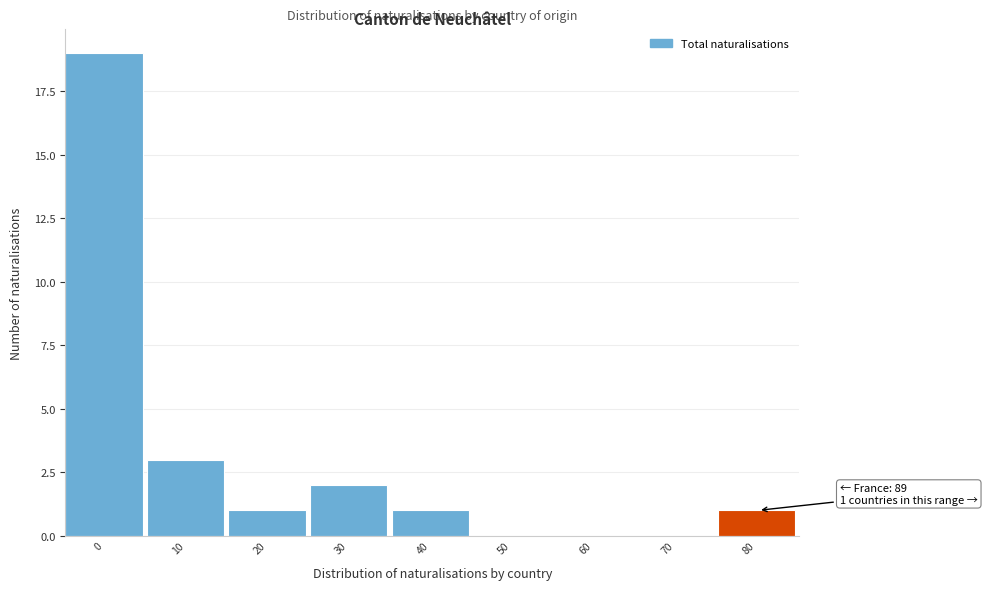

Reading left to right, what are all the values shown in this chart?

0=19	10=3	20=1	30=2	40=1	50=0	60=0	70=0	80=1